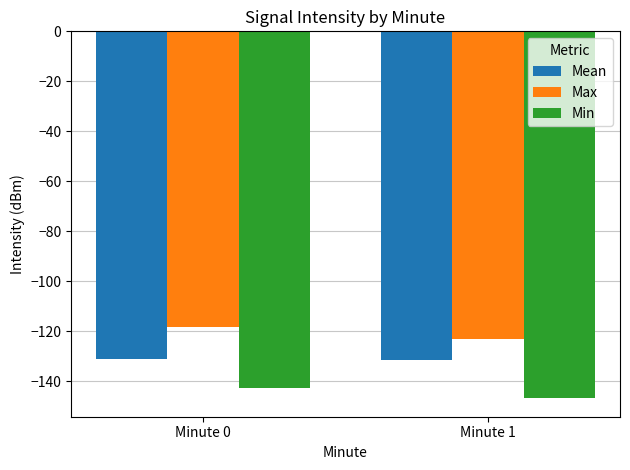

What is the value of the Mean bar at the 1st from the left?

-131.2